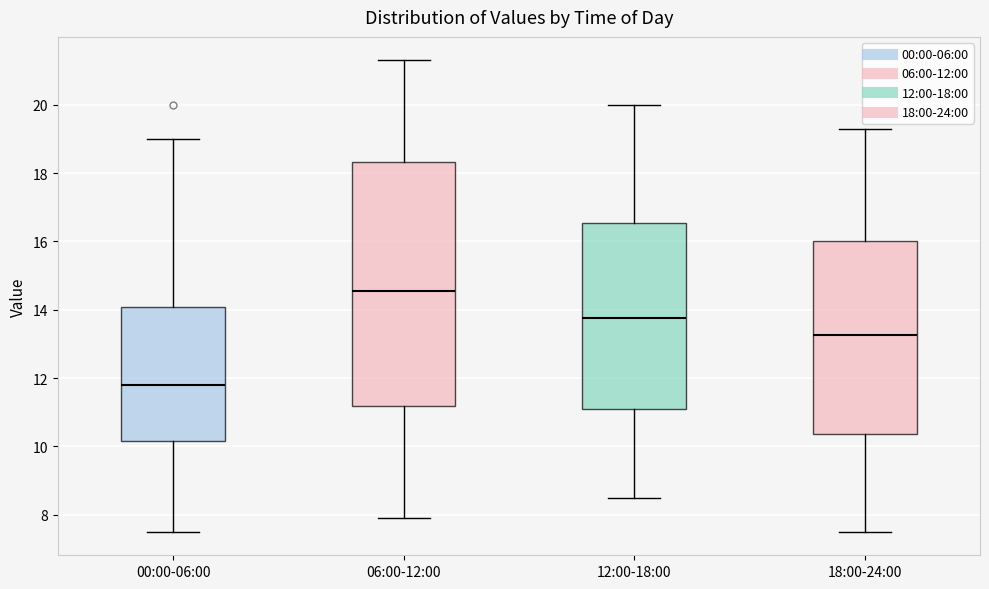

Which box's median line is the highest?

06:00-12:00